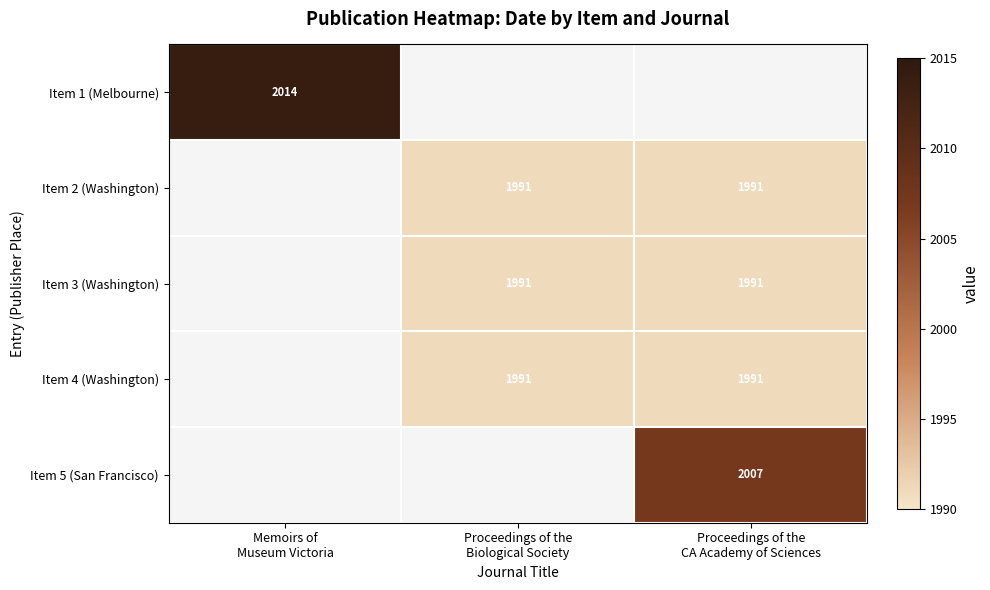

Between Memoirs of
Museum Victoria and Proceedings of the
CA Academy of Sciences, which is larger?

Memoirs of
Museum Victoria